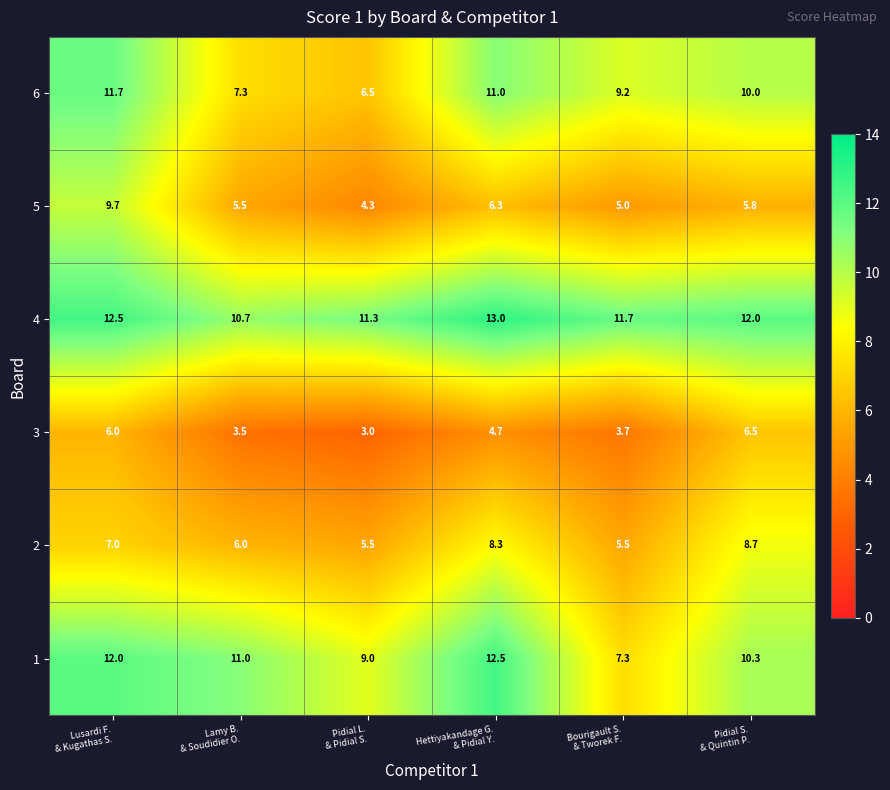

What is the difference between the highest and lowest values at Lusardi F.
& Kugathas S.?

6.5